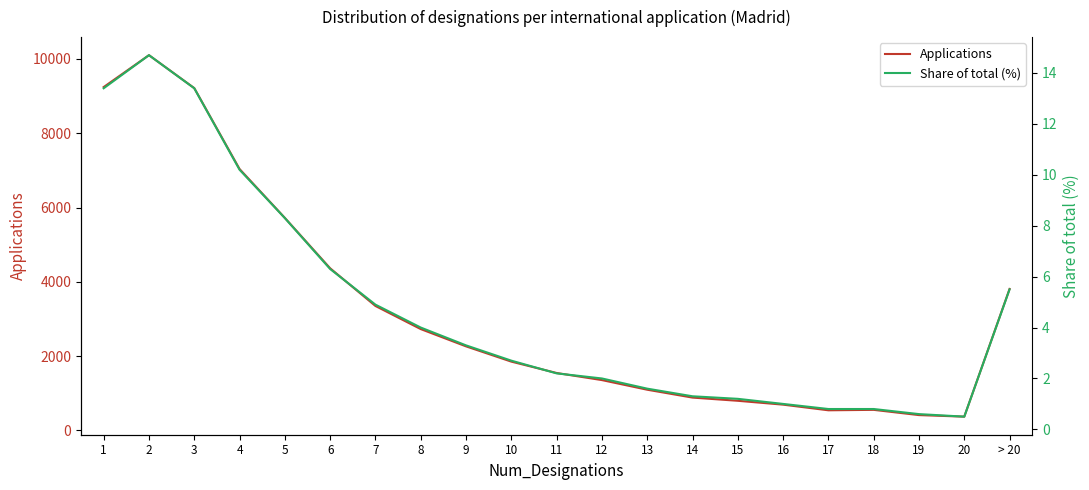

The Share of total (%) series shows 1.2 at 17. True or false?

False